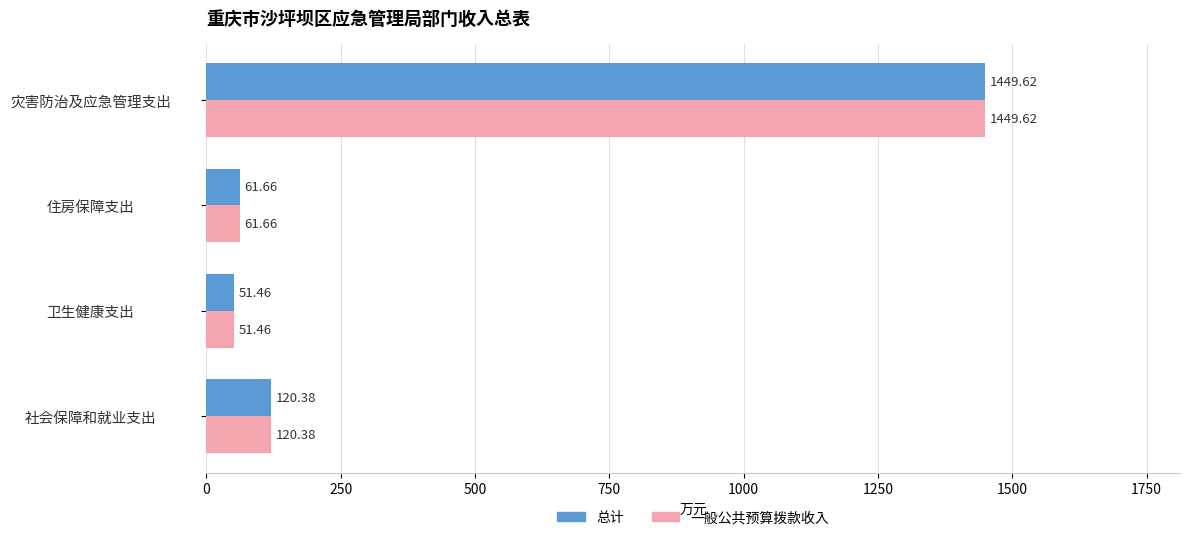

What is the minimum value for 一般公共预算拨款收入?

51.5